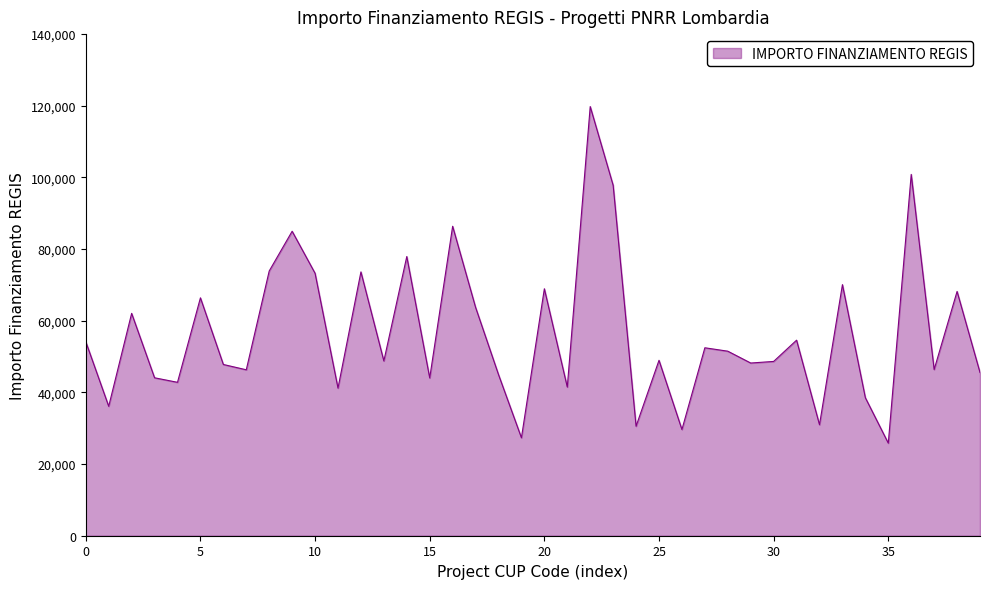

What is the greatest value displayed?

119783.4